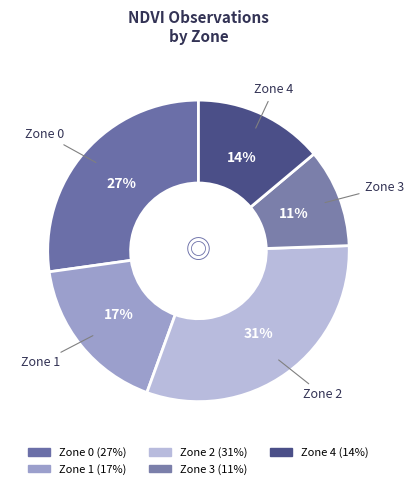

Is the sum of Zone 4 and Zone 2 greater than half?

No